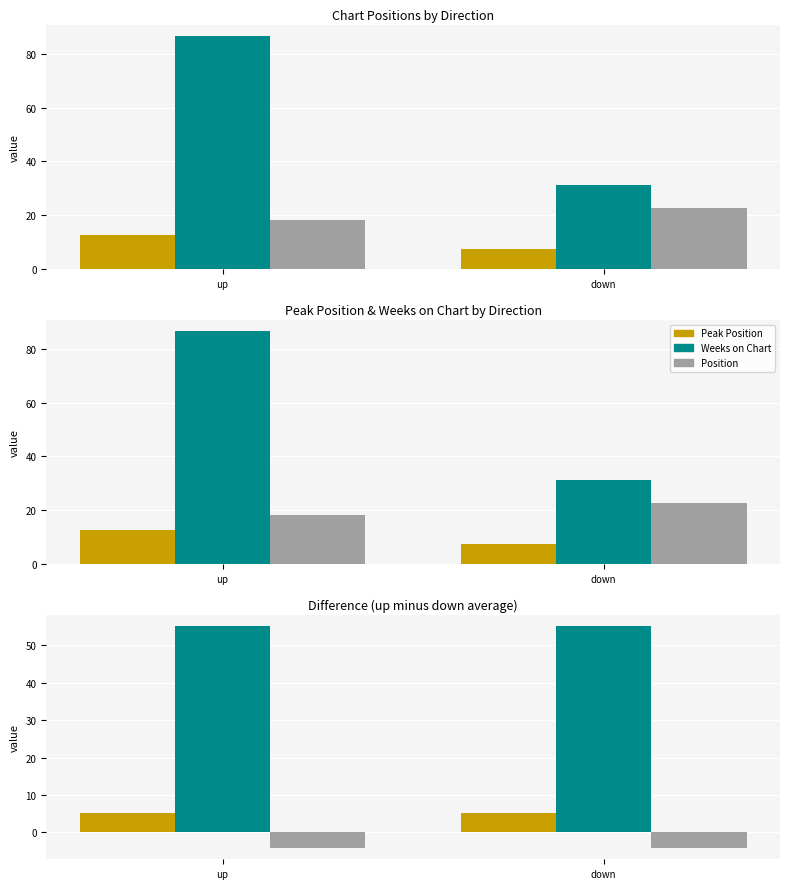

At how many categories does at least one series exceed 33?

2